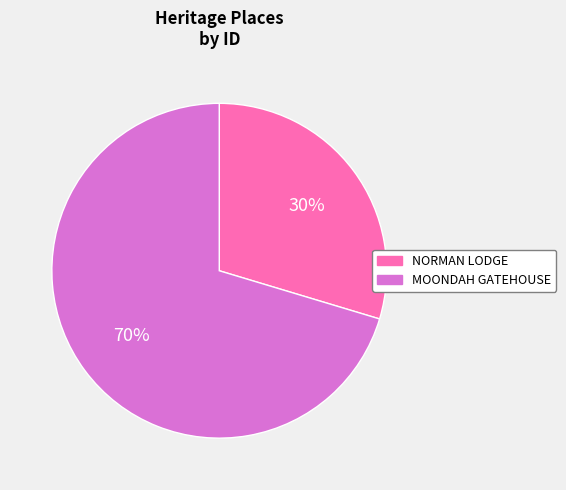

Does any single category account for the majority?

Yes